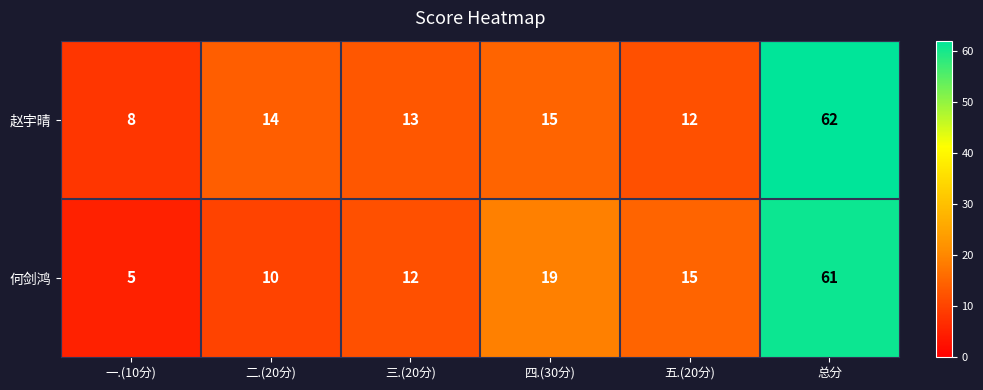

What is the sum of the 何剑鸿 values at 一.(10分) and 四.(30分)?

24